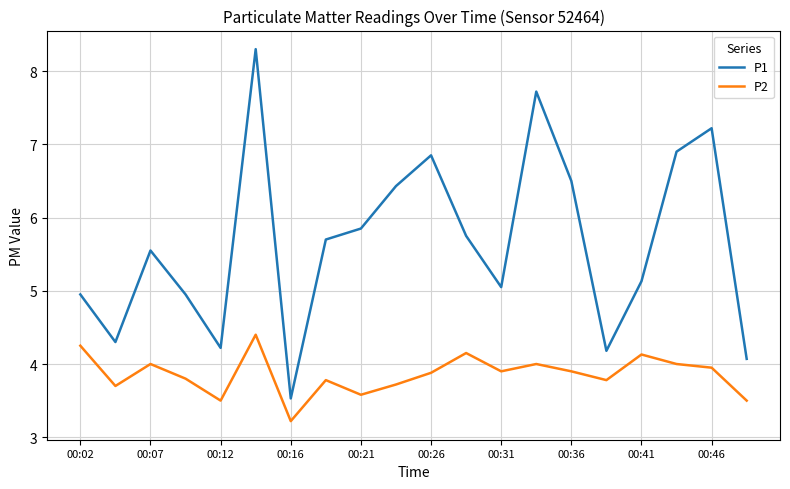

What is the difference between the maximum and minimum values in the P1 series?

4.8